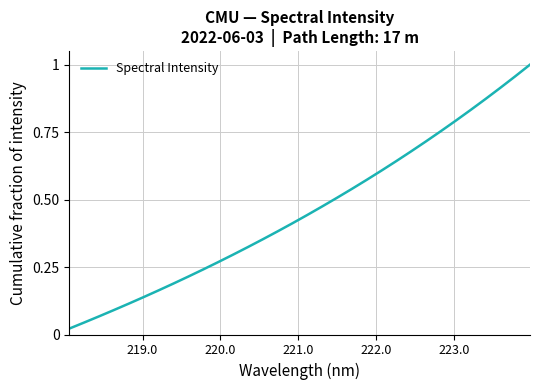

Reading right to left, transcribe all the data shown in this chart.

1.0	1.0	0.9	0.9	0.8	0.8	0.8	0.7	0.7	0.6	0.6	0.6	0.5	0.5	0.5	0.4	0.4	0.4	0.4	0.3	0.3	0.3	0.2	0.2	0.2	0.2	0.1	0.1	0.1	0.1	0.0	0.0